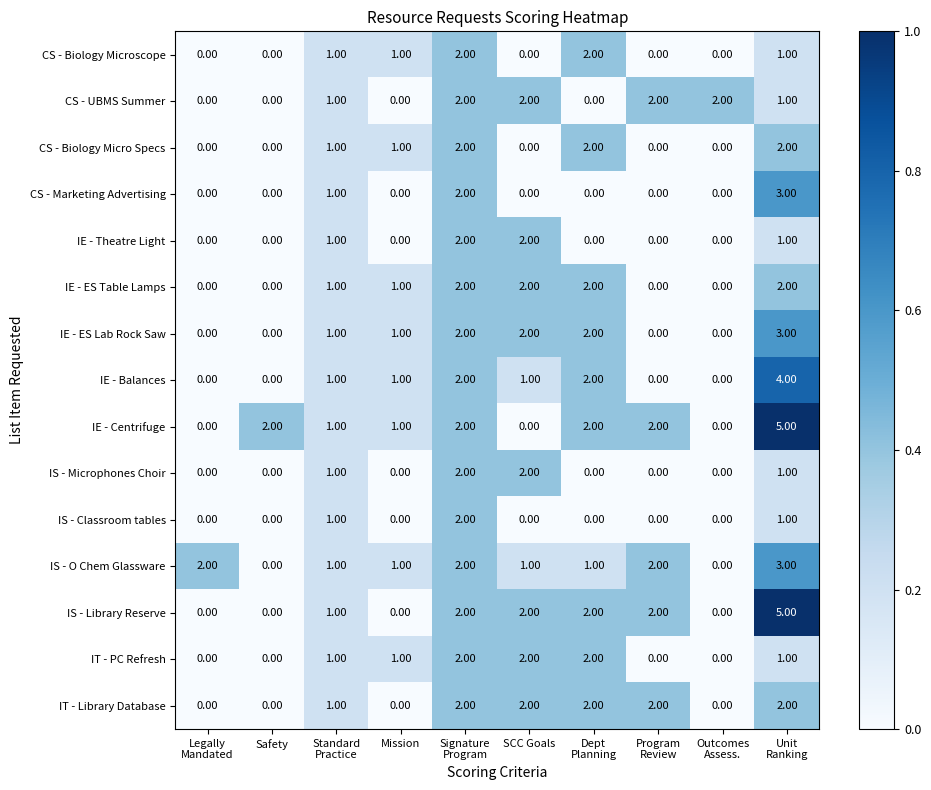

What is the difference between the maximum and minimum values in the IE - Centrifuge series?

5